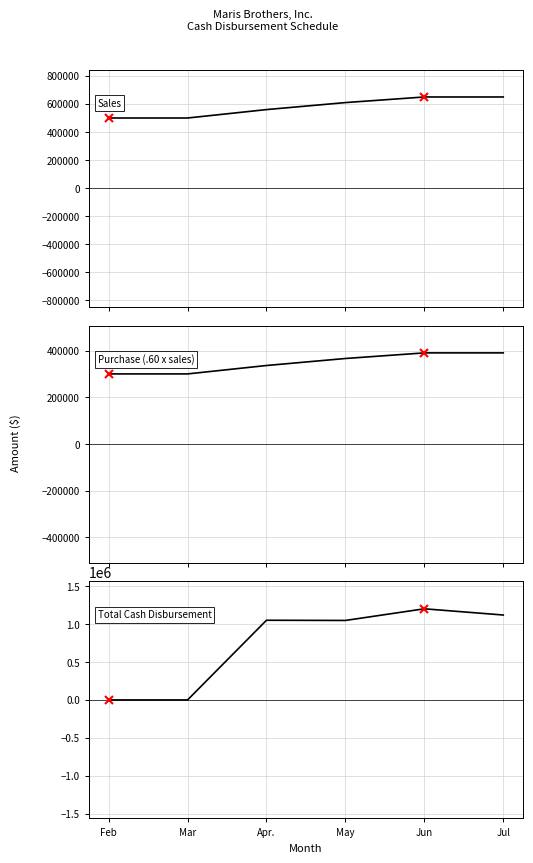

How many lines are shown in the chart?

3